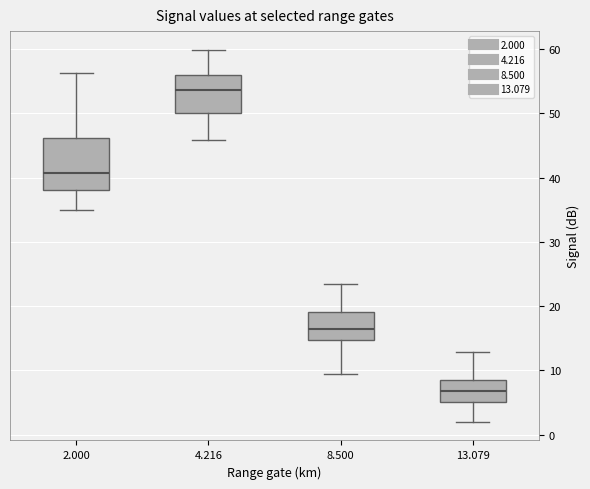

Reading left to right, transcribe this box plot: for each box, give where its median line is, the range the box spans, and where its two whiskers end, as read against the y-axis. The values are not printed on the chart, so give them approximately, as read against the axis.

2.000: median 41, box 38 to 46, whiskers 35 to 56
4.216: median 54, box 50 to 56, whiskers 46 to 60
8.500: median 16, box 15 to 19, whiskers 9 to 24
13.079: median 7, box 5 to 9, whiskers 2 to 13